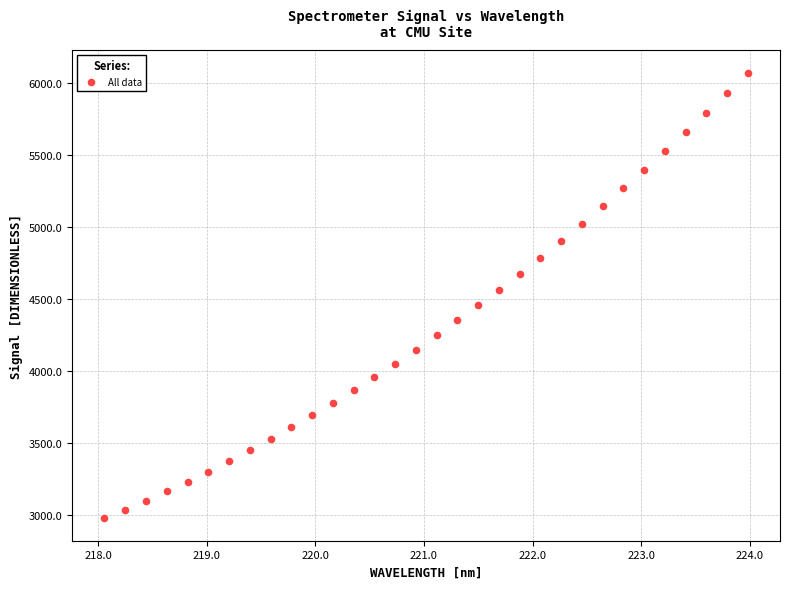

What is the range of Y values (max minus min)?

3096.4